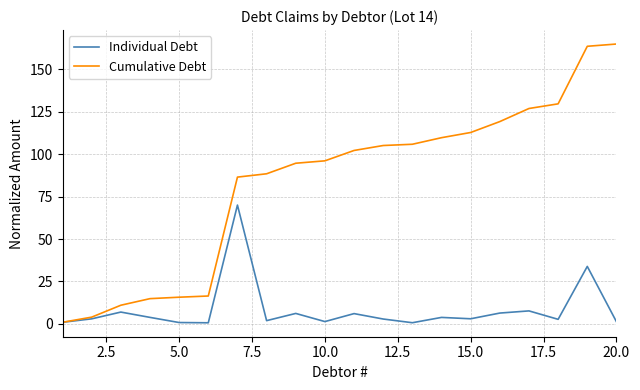

Which series has the largest total across all categories?

Cumulative Debt